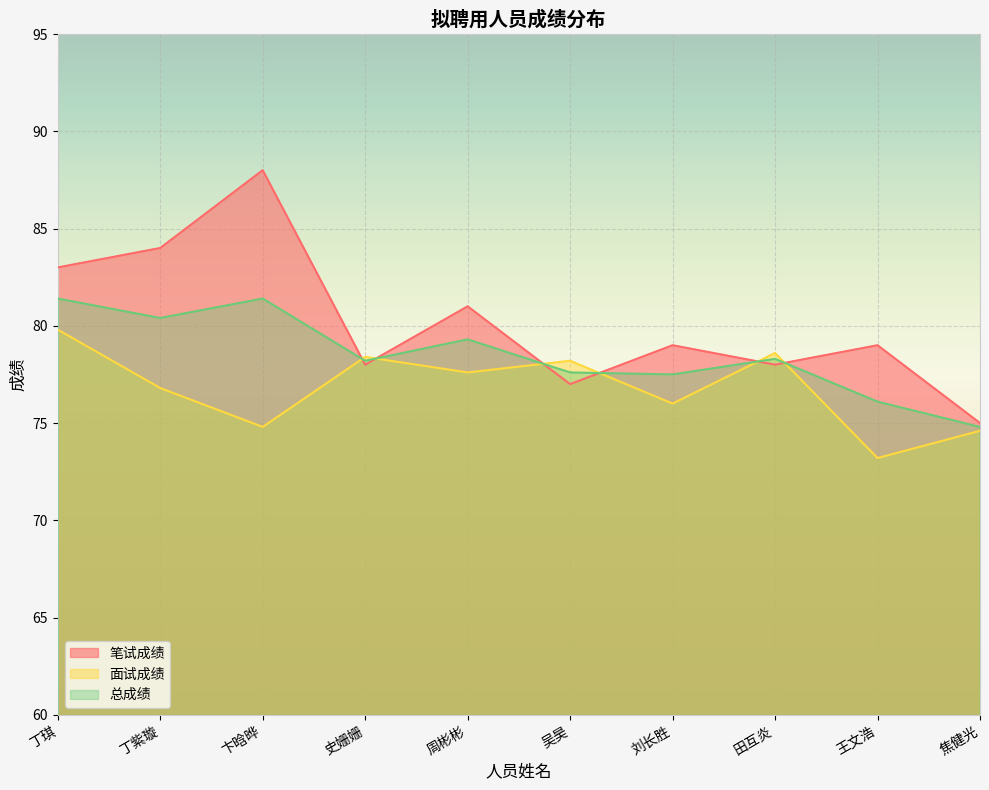

What is the difference between the 笔试成绩 values at 王文浩 and 田互炎?

1.0